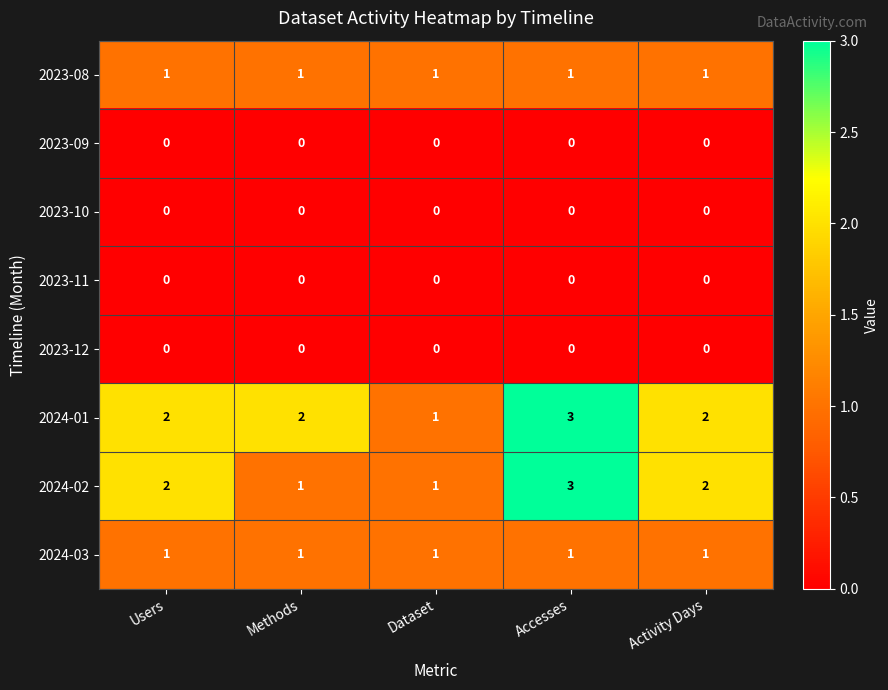

How many 2024-02 values are between 1 and 2?

4